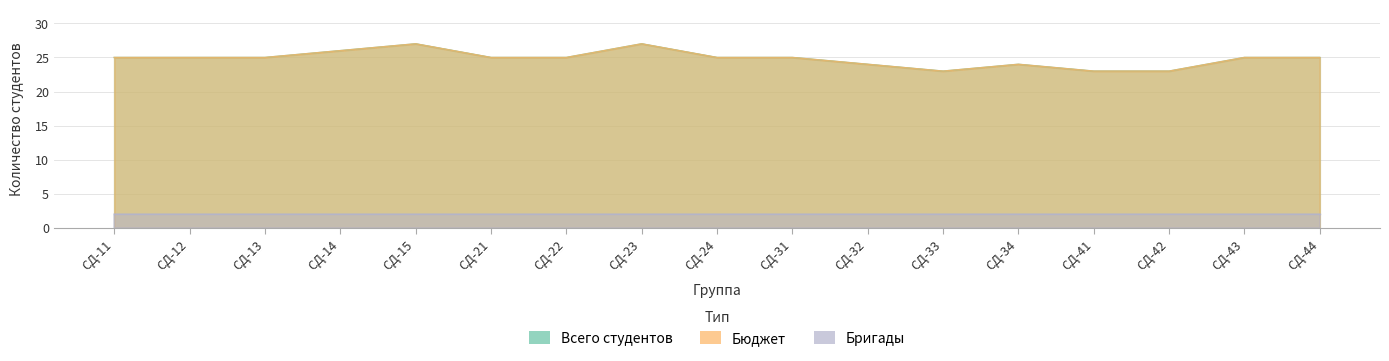

The Всего студентов series shows 38 at СД-42. True or false?

False